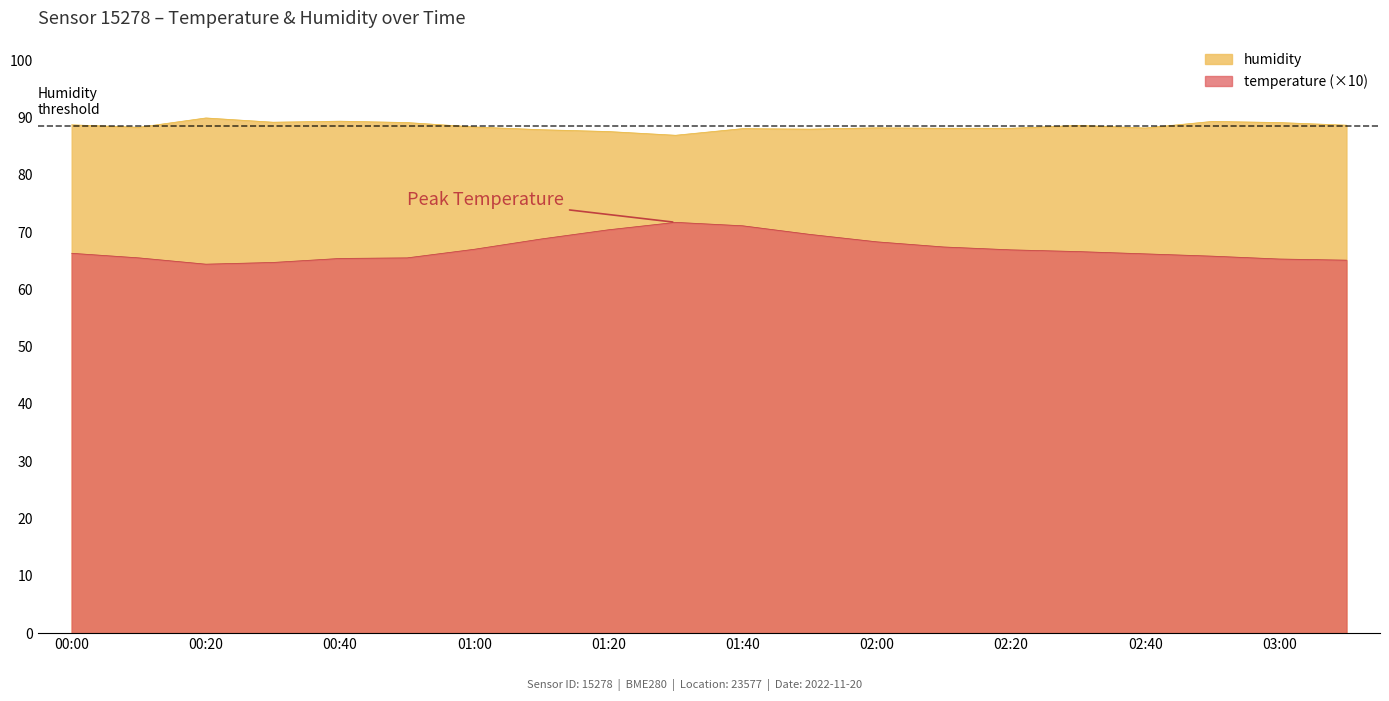

The humidity series shows 86.9 at 01:30. True or false?

True